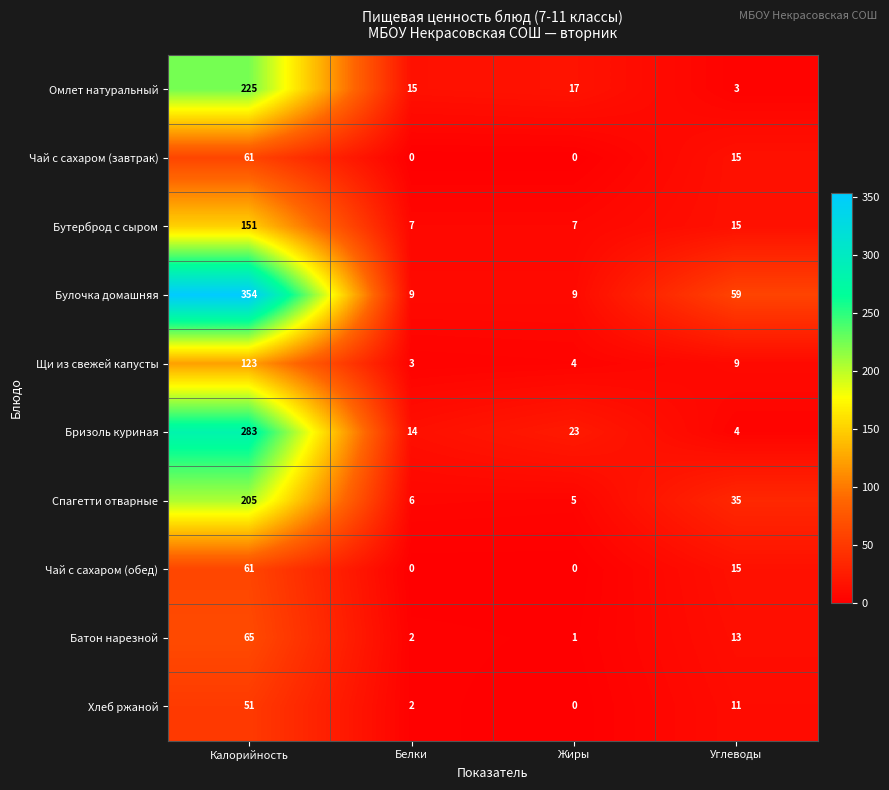

True or false: Булочка домашняя has a value of 16 at Жиры.

False